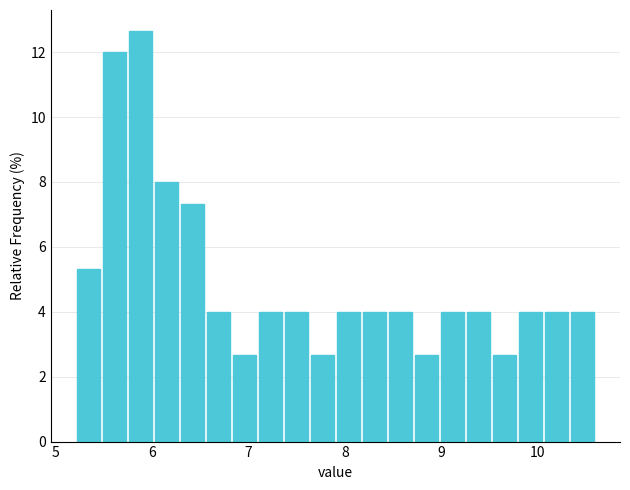

Read against the x-axis, roughly where is the centre of the tallest bar?

5.9